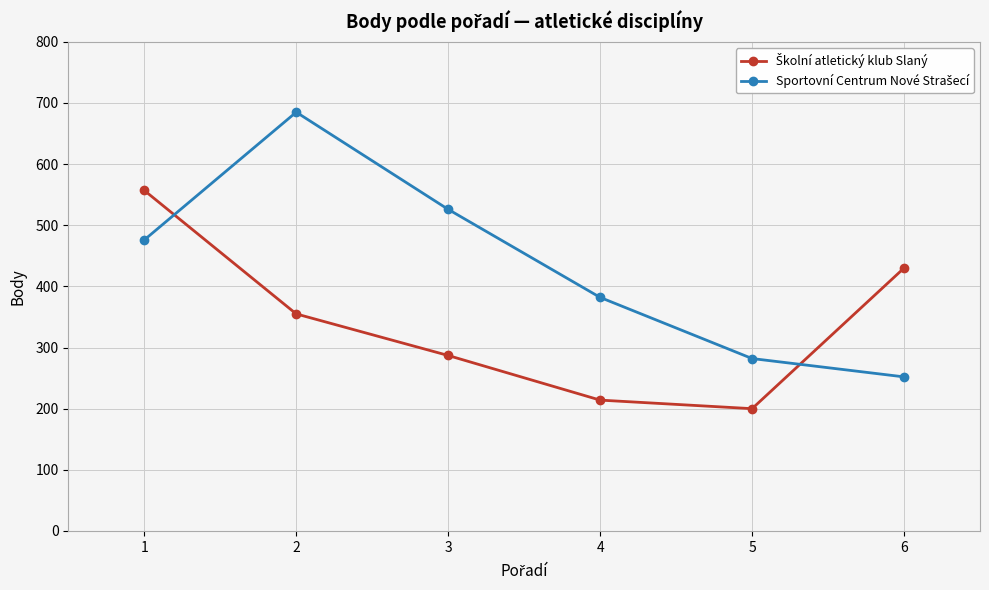

What is the difference between the highest and lowest values at 3?

239